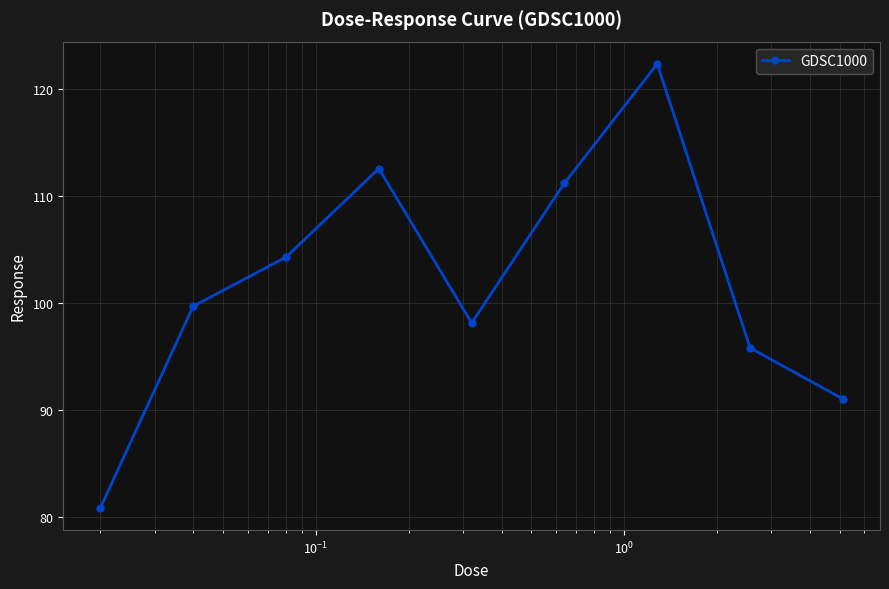

What is the smallest value displayed?

80.9